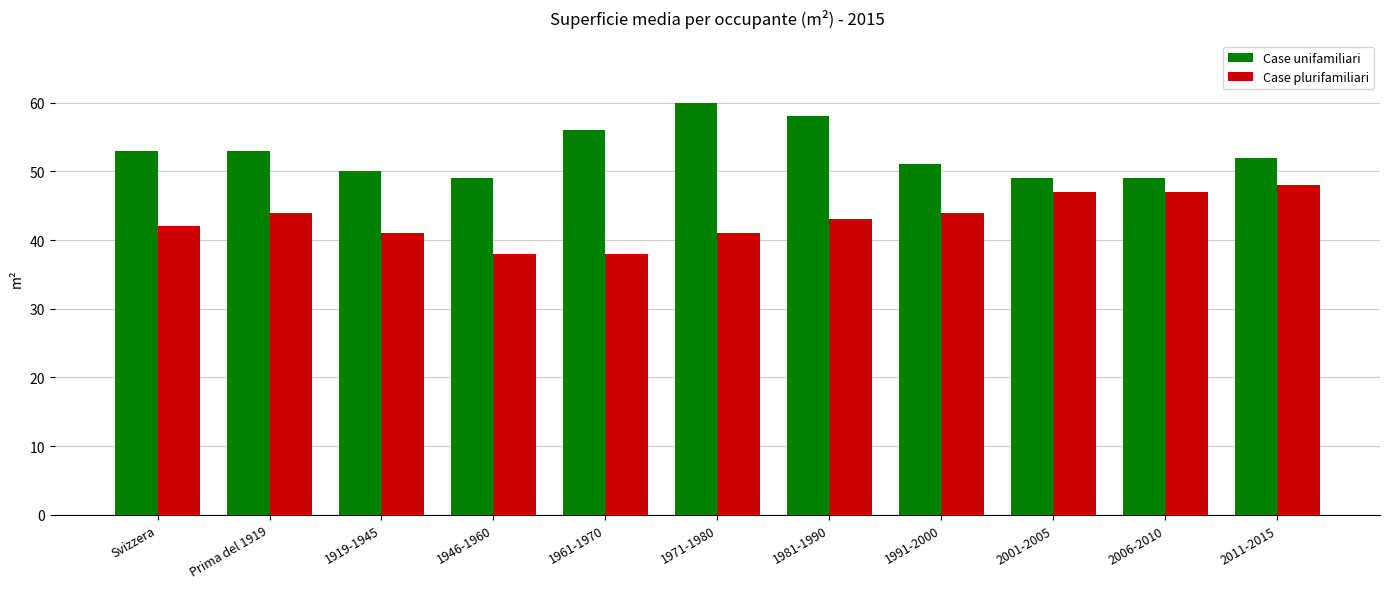

Is it true that Case unifamiliari equals 28 at 1981-1990?

False